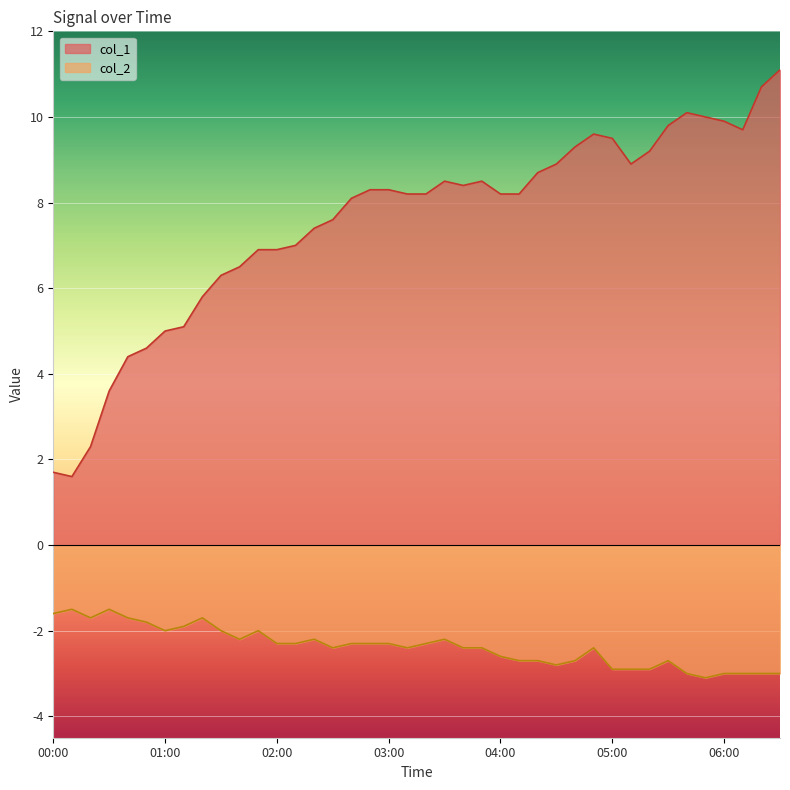

Between 02:00 and 04:10, which is larger?

04:10